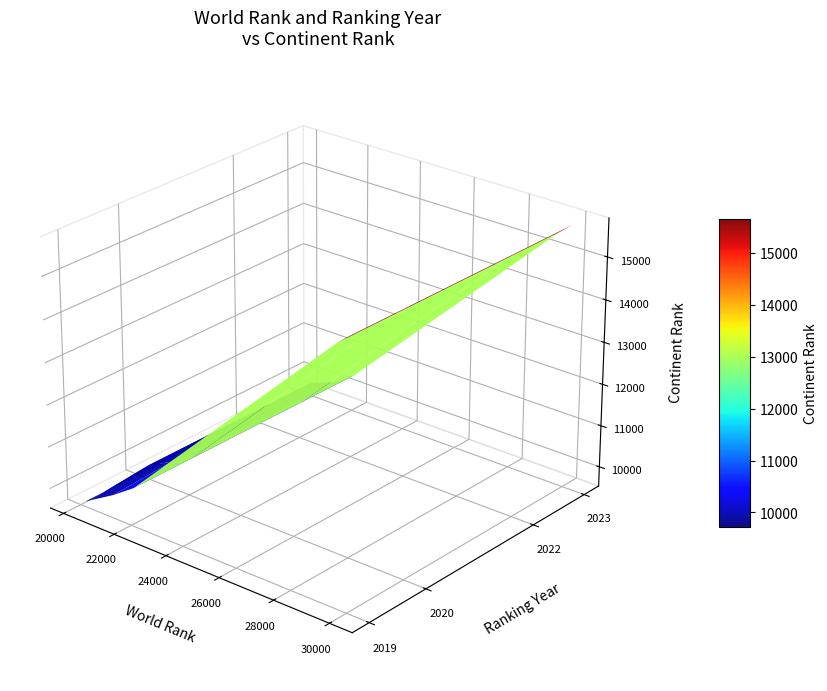

Which series has the largest range (max minus min)?

world_rank